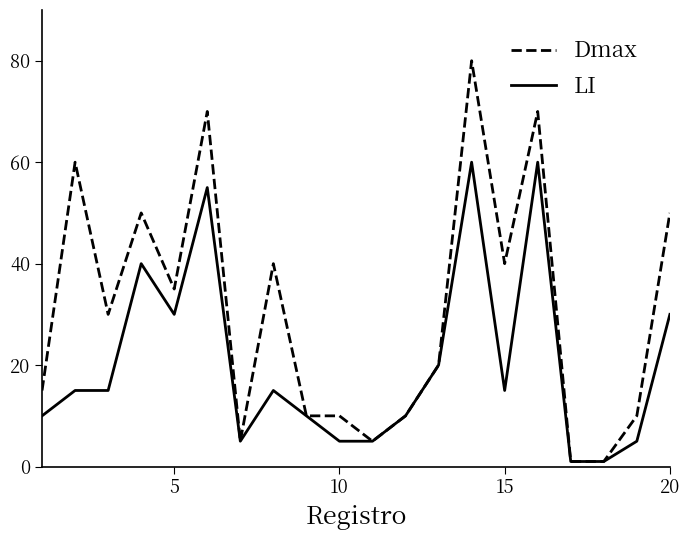

True or false: Dmax has more than 0 interior local peaks.

True